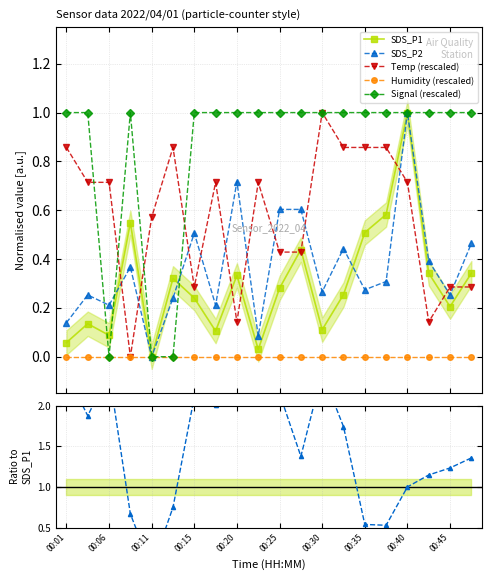

Which category has the lowest value in the Signal (rescaled) series?

00:06